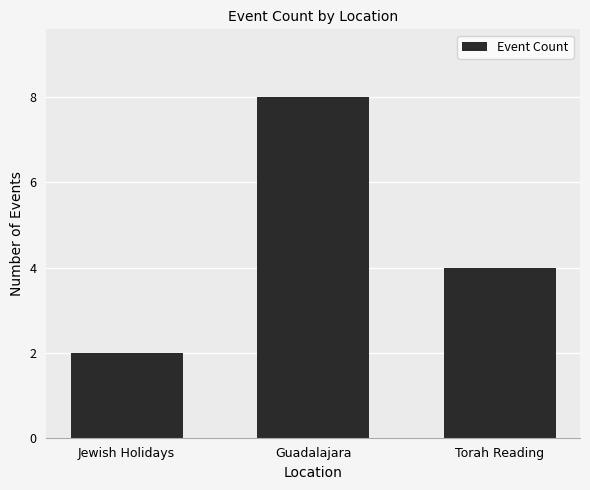

Reading right to left, transcribe all the data shown in this chart.

Torah Reading=4	Guadalajara=8	Jewish Holidays=2